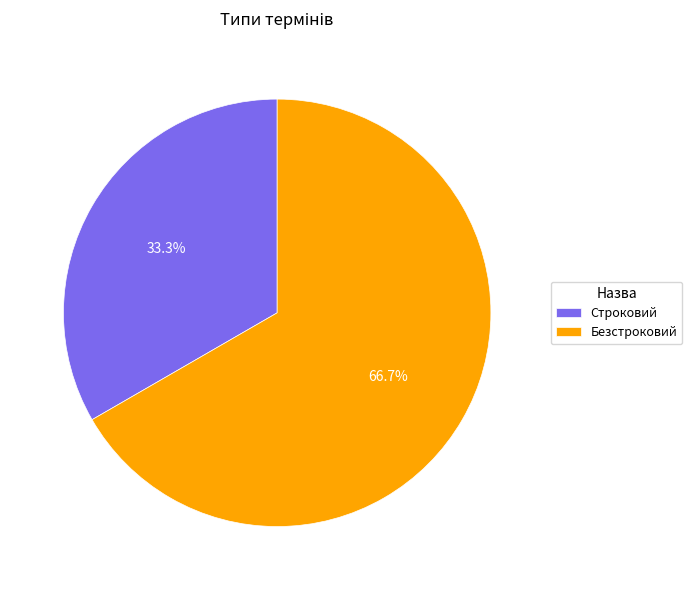

Approximately how many times larger is the value at Безстроковий compared to Строковий?

2.0